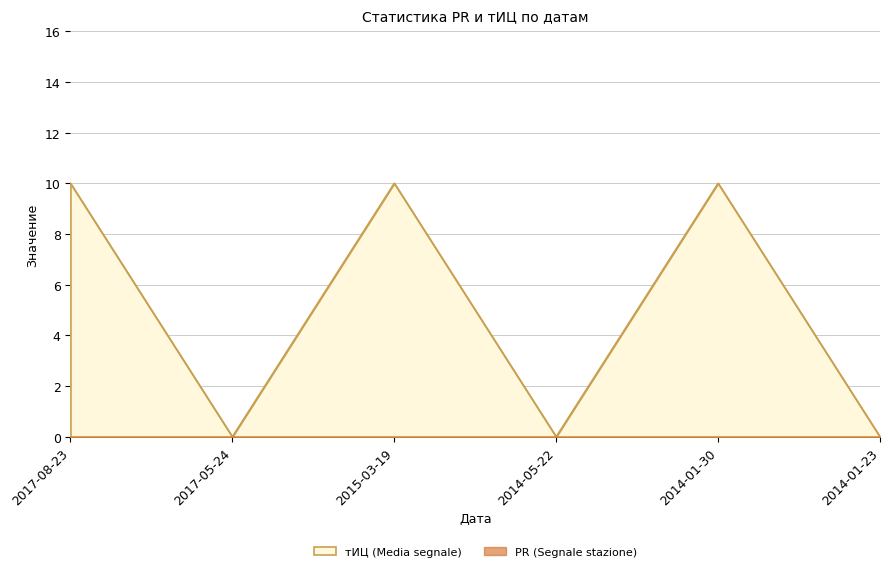

The chart shows a value of -7 at 2014-01-23. True or false?

False